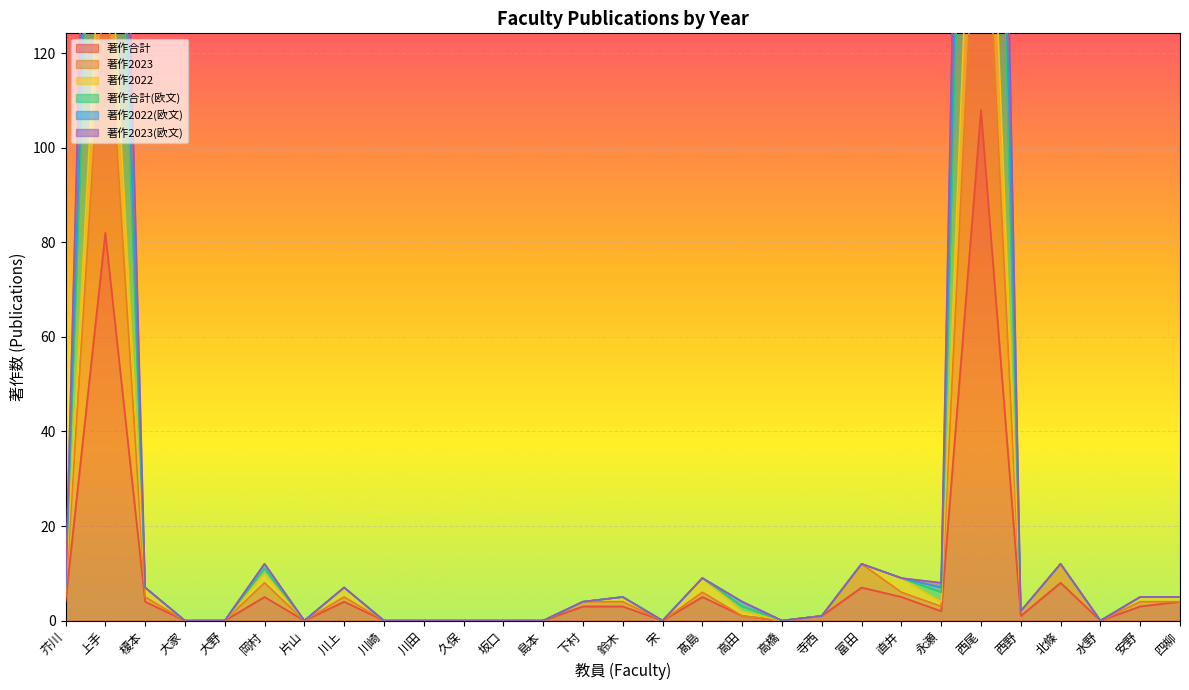

What position from the left is 四柳?

29